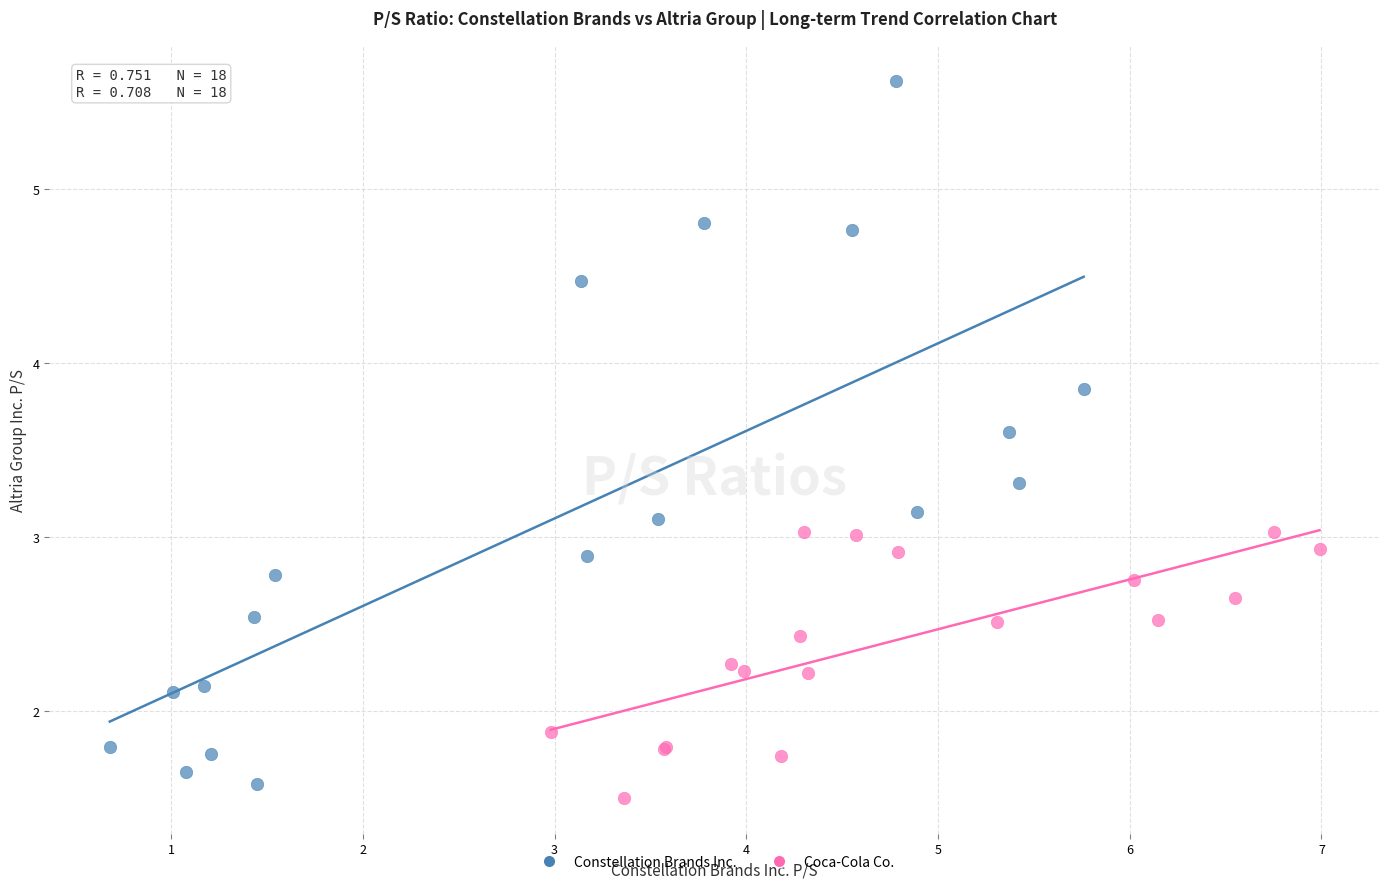

Which series contains the highest Y value?

Constellation Brands Inc.